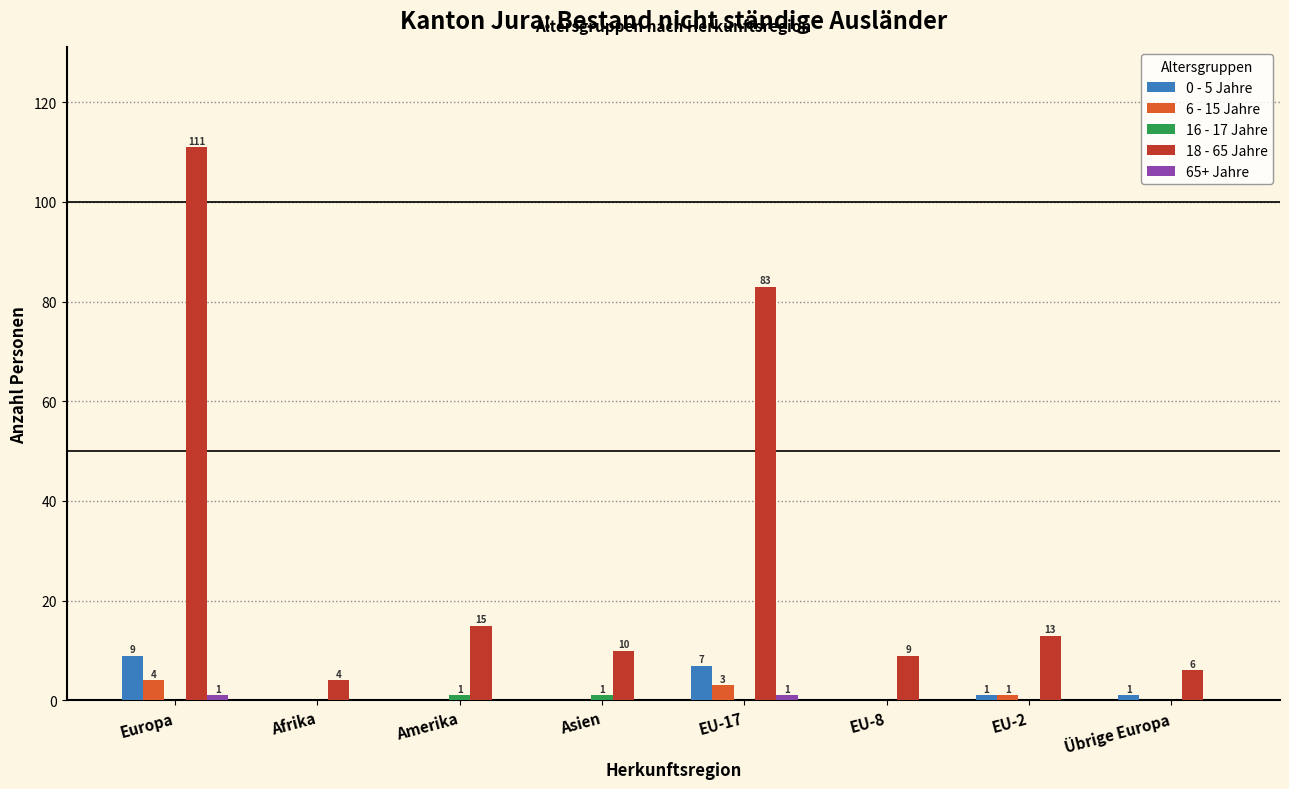

True or false: 6 - 15 Jahre has a value of 0 at Asien.

True